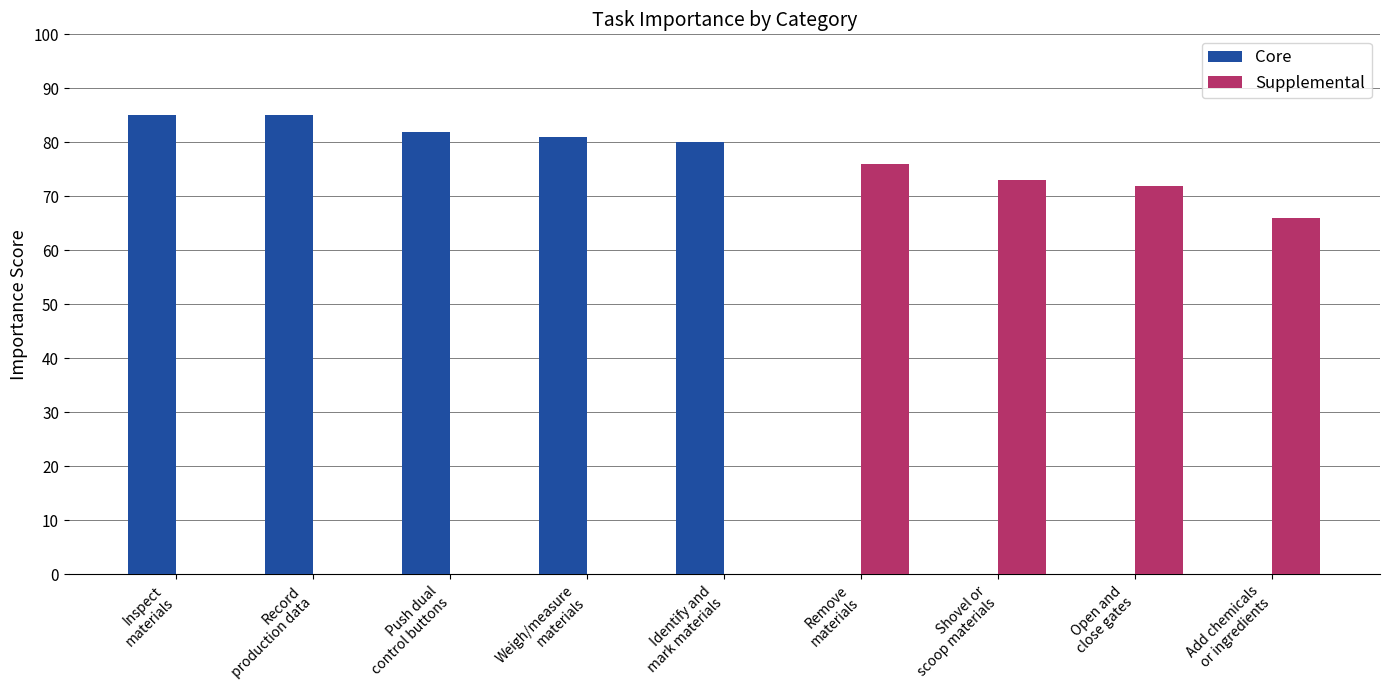

How many groups of bars are there?

9